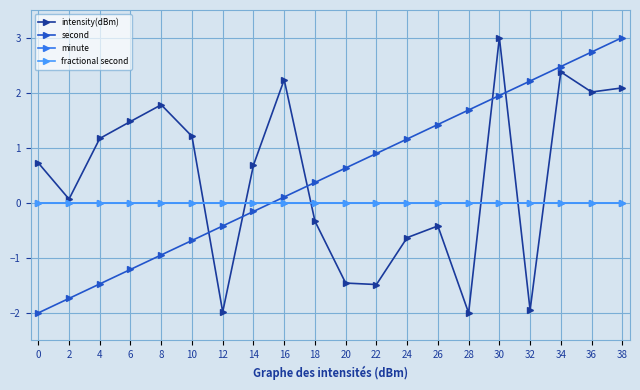

Which series ends up on top after the final intersection of minute and second?

second